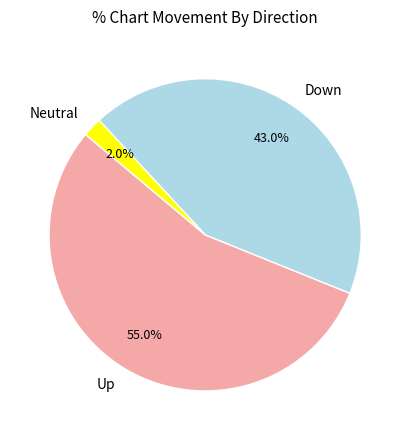

How many slices are in this pie chart?

3